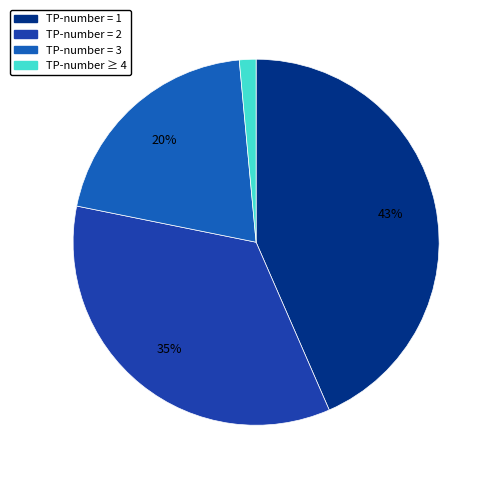

Rank the categories by value from highest to lowest.

TP-number = 1, TP-number = 2, TP-number = 3, TP-number ≥ 4